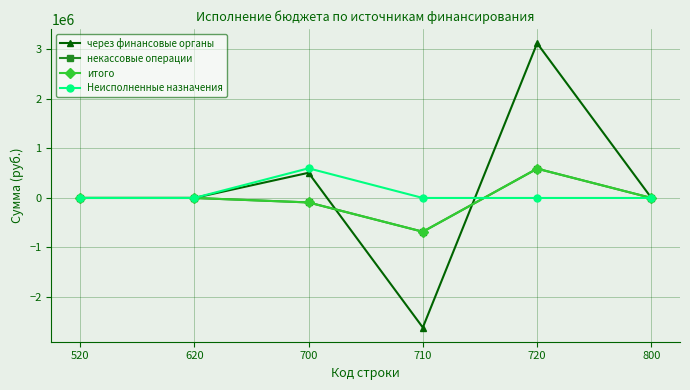

True or false: через финансовые органы has more than 2 interior local peaks.

False